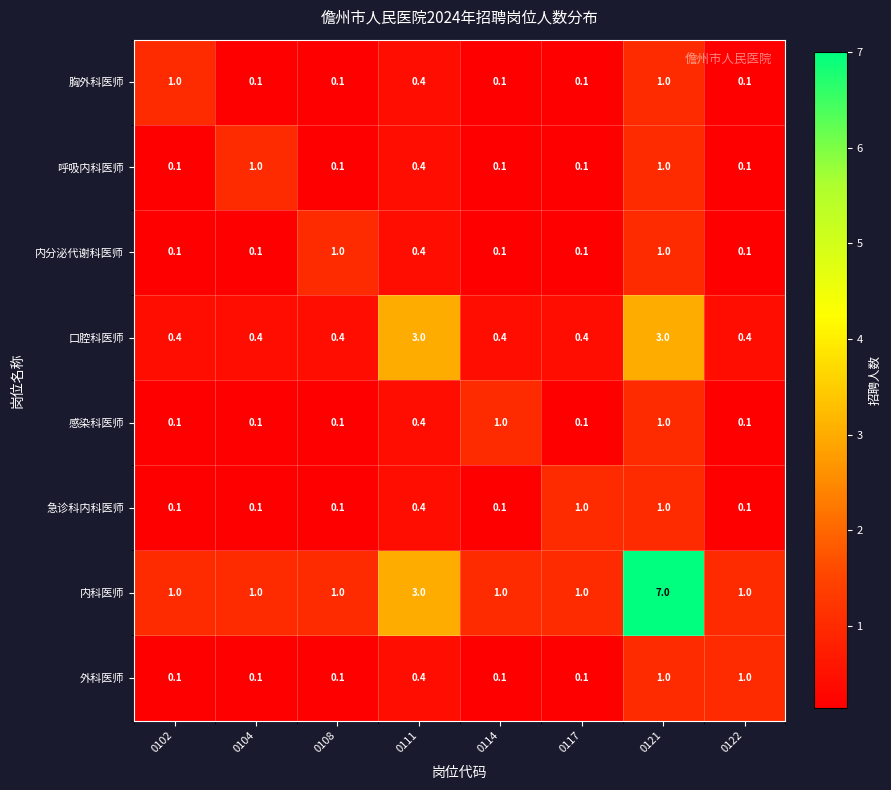

What is the sum of all 感染科医师 values?

2.9